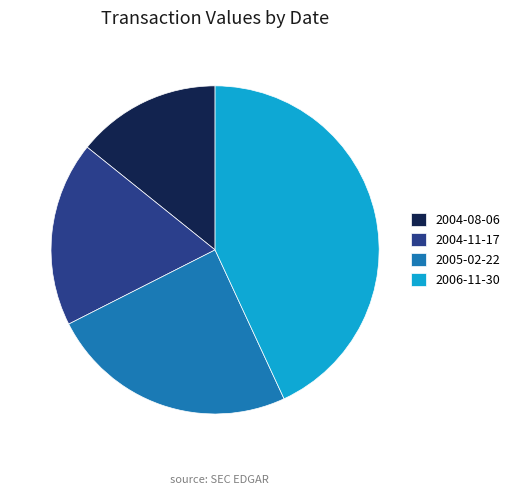

Which slice is the smallest?

2004-08-06